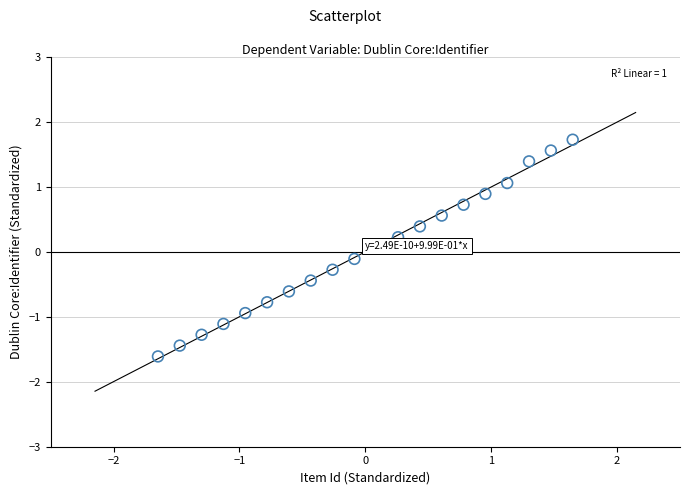

What is the range of Y values (max minus min)?

3.3